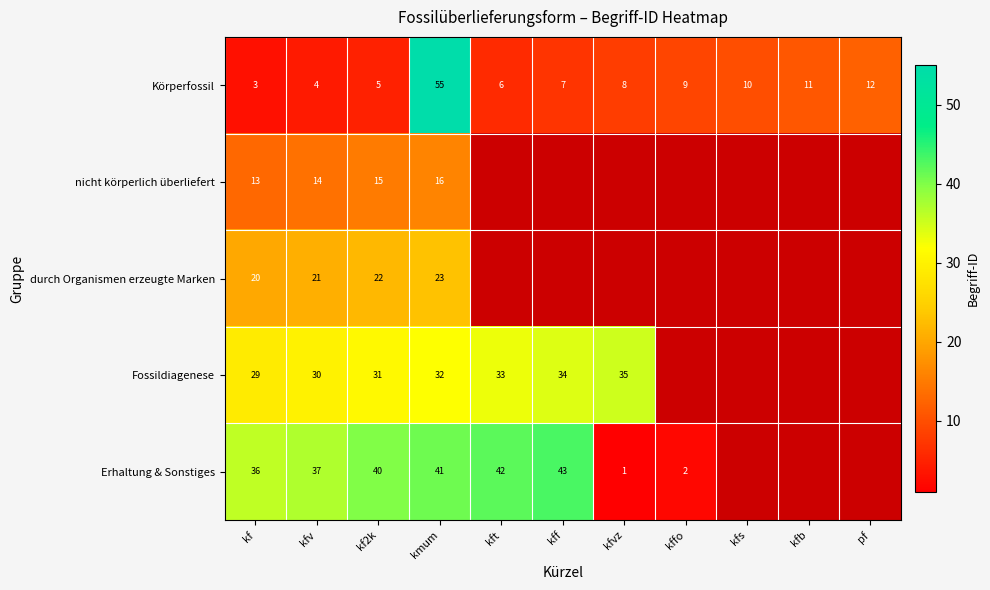

What is the total value across all series at kmum?

167